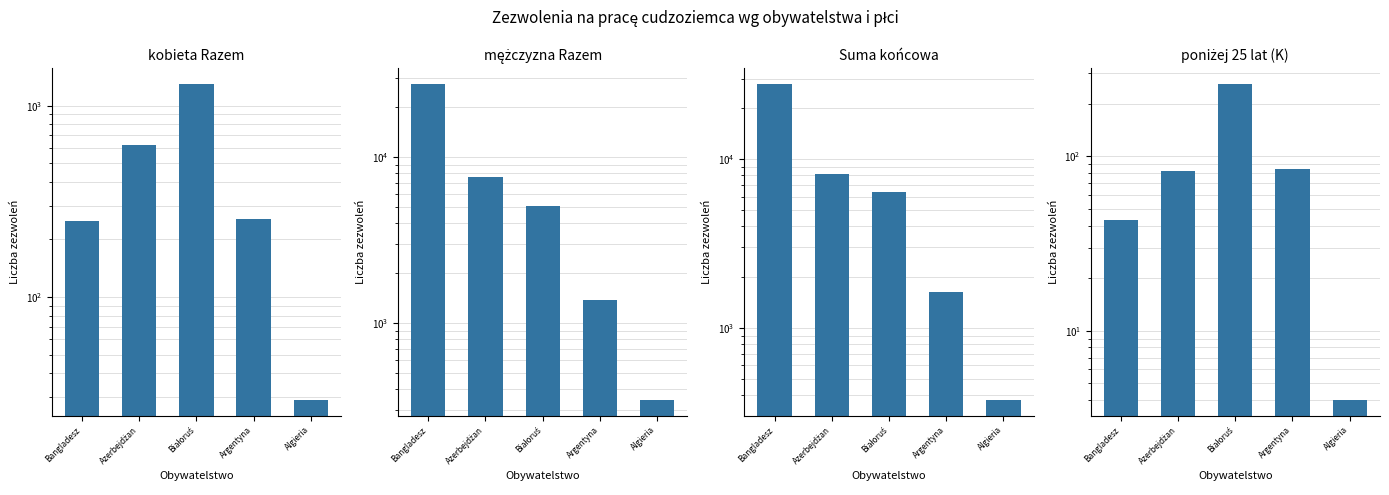

Reading left to right, list all the values displayed in this chart.

kobieta Razem: Bangladesz=251	Azerbejdżan=622	Białoruś=1300	Argentyna=257	Algieria=29
mężczyzna Razem: Bangladesz=27645	Azerbejdżan=7584	Białoruś=5083	Argentyna=1377	Algieria=345
Suma końcowa: Bangladesz=27896	Azerbejdżan=8206	Białoruś=6383	Argentyna=1634	Algieria=374
poniżej 25 lat (K): Bangladesz=43	Azerbejdżan=82	Białoruś=261	Argentyna=85	Algieria=4